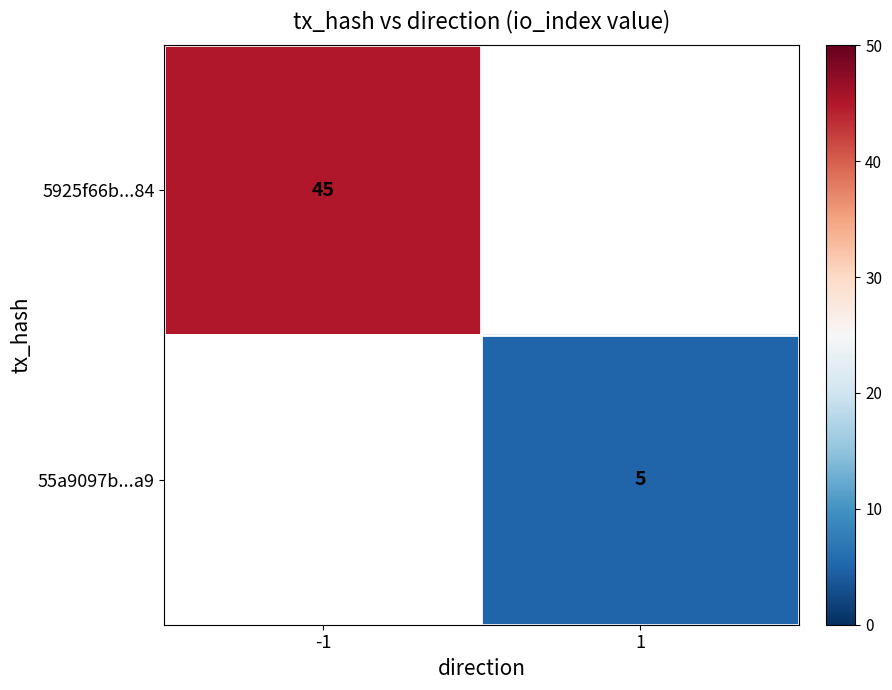

True or false: 5925f66b...84 has a value of 25 at -1.

False